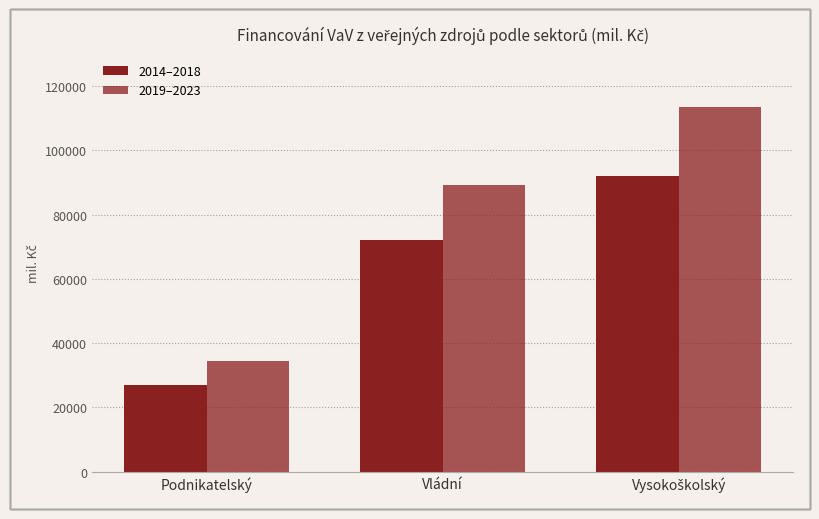

How many values in the 2014–2018 series exceed 71974?

2